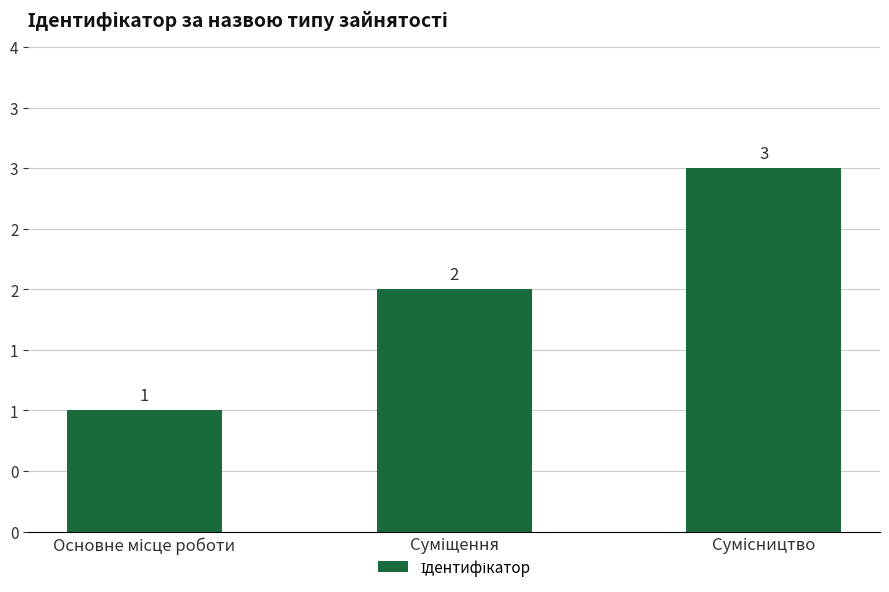

List the labels in order of value, smallest first.

Основне місце роботи, Суміщення, Сумісництво